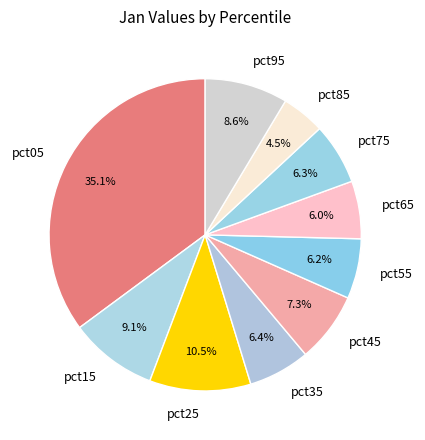

How many slices are in this pie chart?

10